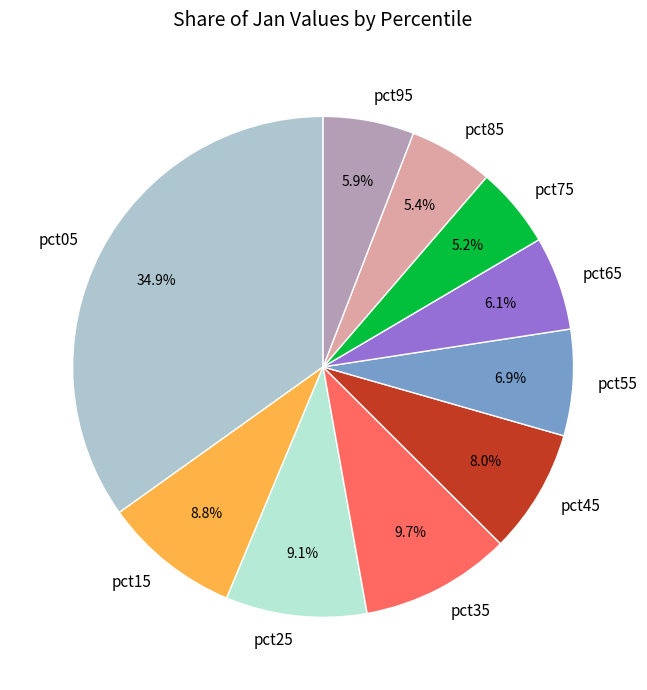

How many segments does this pie chart have?

10